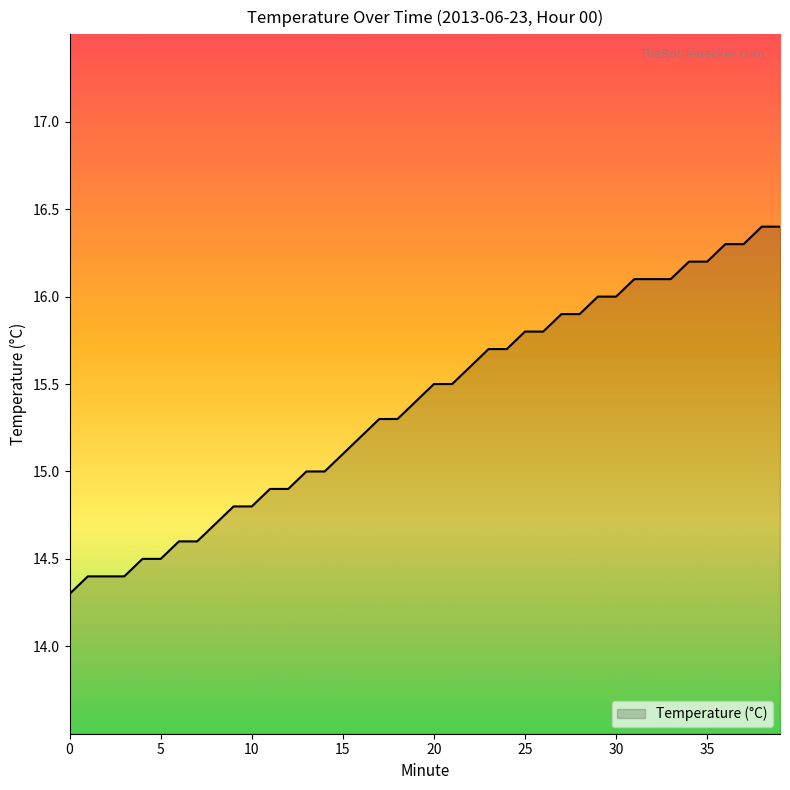

What is the difference between the maximum and minimum values?

2.1